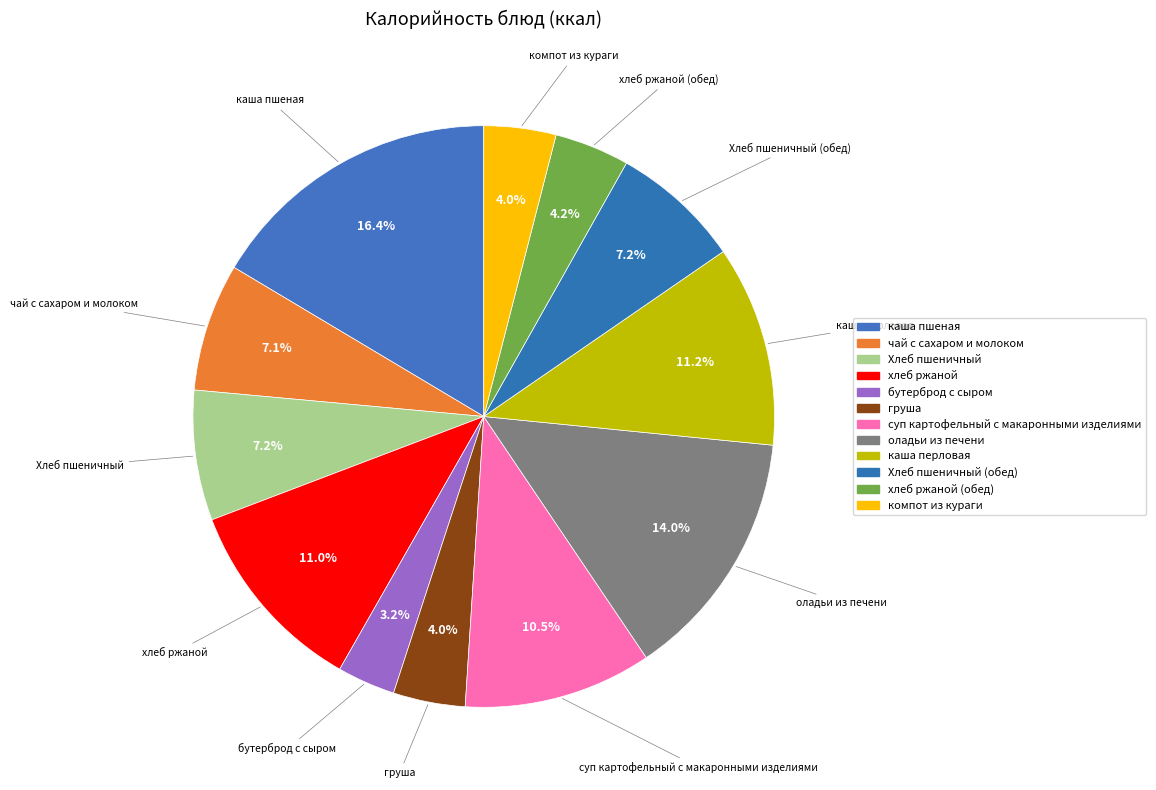

How many slices are in this pie chart?

12